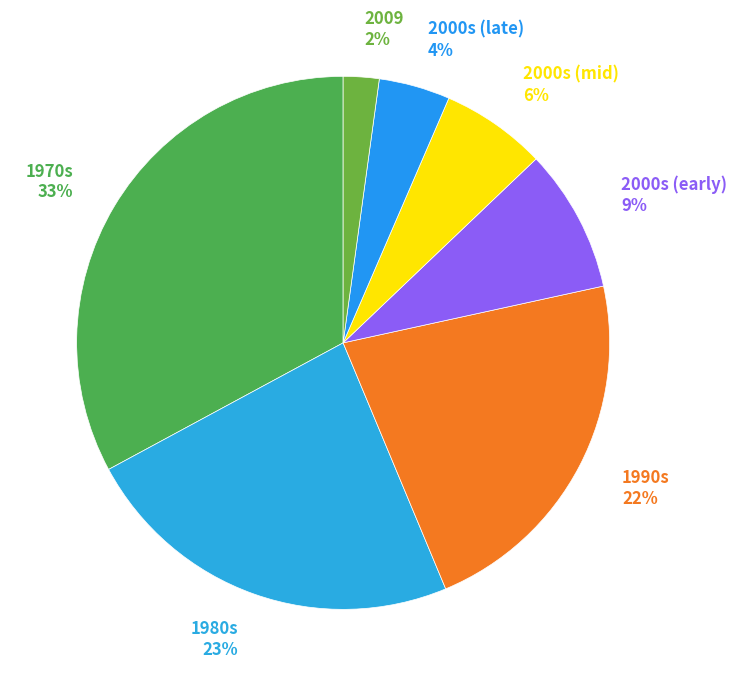

What is the largest slice in the pie chart?

1970s 33%